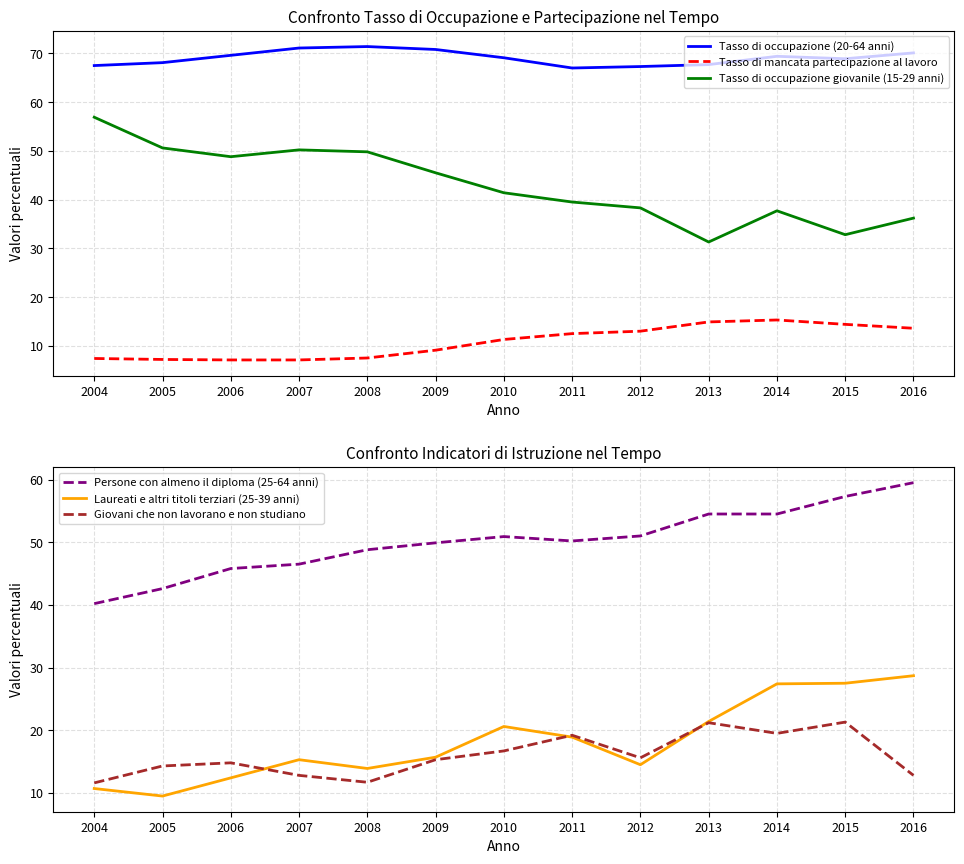

Reading left to right, what are all the values shown in this chart?

Tasso di occupazione (20-64 anni): 67.5	68.1	69.6	71.1	71.4	70.8	69.1	67.0	67.3	67.7	69.4	68.9	70.1
Tasso di mancata partecipazione al lavoro: 7.4	7.2	7.1	7.1	7.5	9.1	11.3	12.5	13.0	14.9	15.3	14.4	13.6
Tasso di occupazione giovanile (15-29 anni): 56.9	50.6	48.8	50.2	49.8	45.5	41.4	39.5	38.3	31.3	37.7	32.8	36.2
Persone con almeno il diploma (25-64 anni): 40.2	42.6	45.8	46.5	48.8	49.9	50.9	50.2	51.0	54.5	54.5	57.3	59.5
Laureati e altri titoli terziari (25-39 anni): 10.7	9.5	12.4	15.3	13.9	15.7	20.6	18.9	14.5	21.4	27.4	27.5	28.7
Giovani che non lavorano e non studiano: 11.6	14.3	14.8	12.8	11.7	15.3	16.7	19.2	15.6	21.2	19.5	21.3	12.8